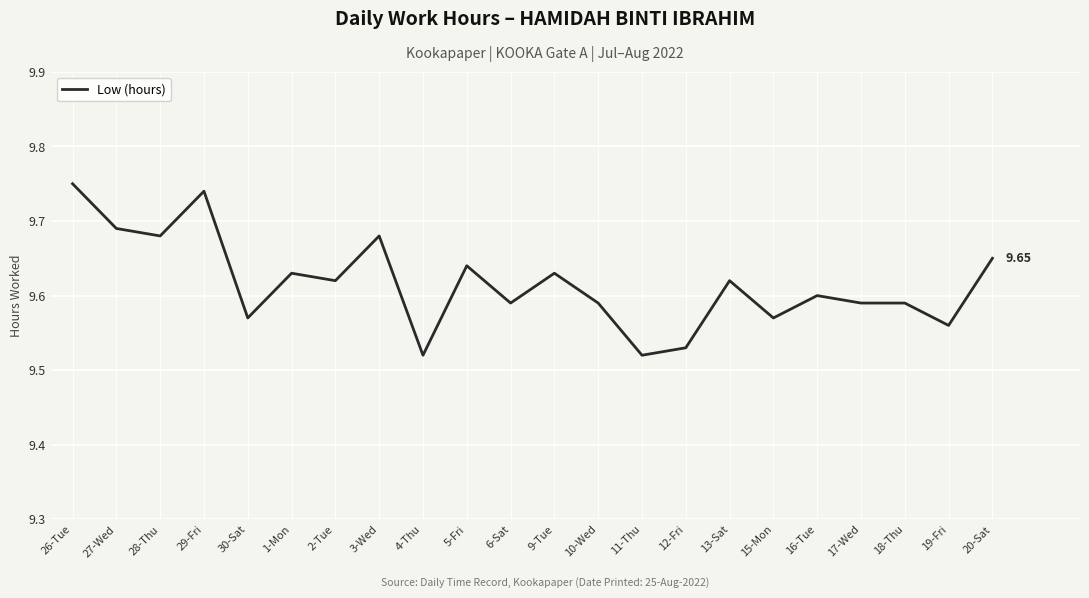

What is the sum of the values at 20-Sat and 15-Mon?

19.2